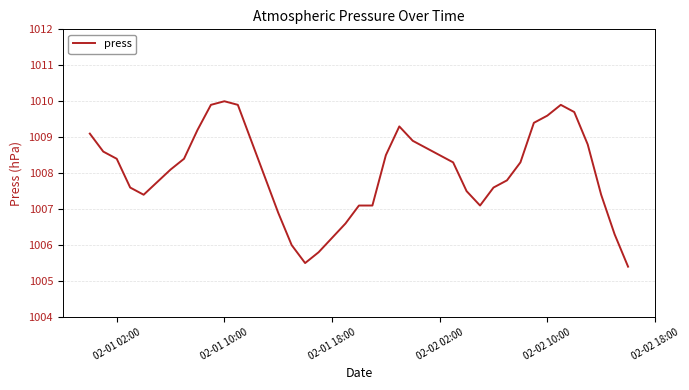

What is the minimum value shown in the chart?

1005.4